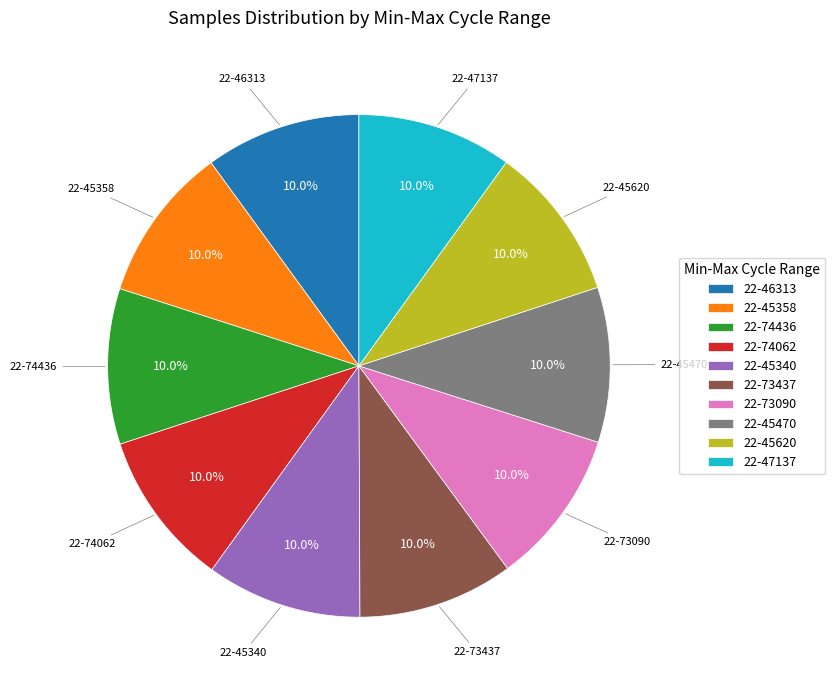

Does 22-45620 represent more than half of the total?

No